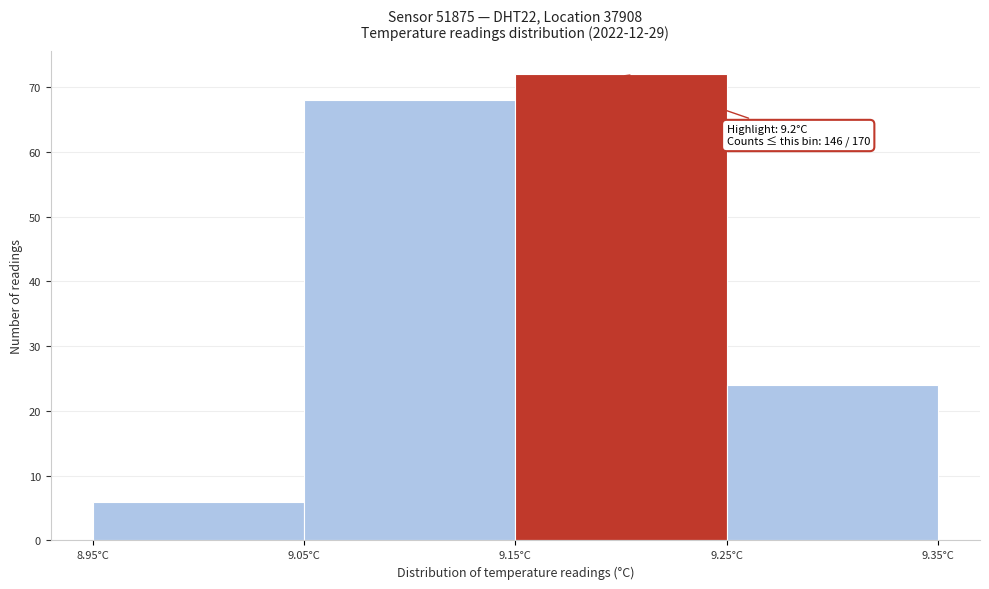

Over which range of the x-axis is the bar tallest?

9.15 to 9.25